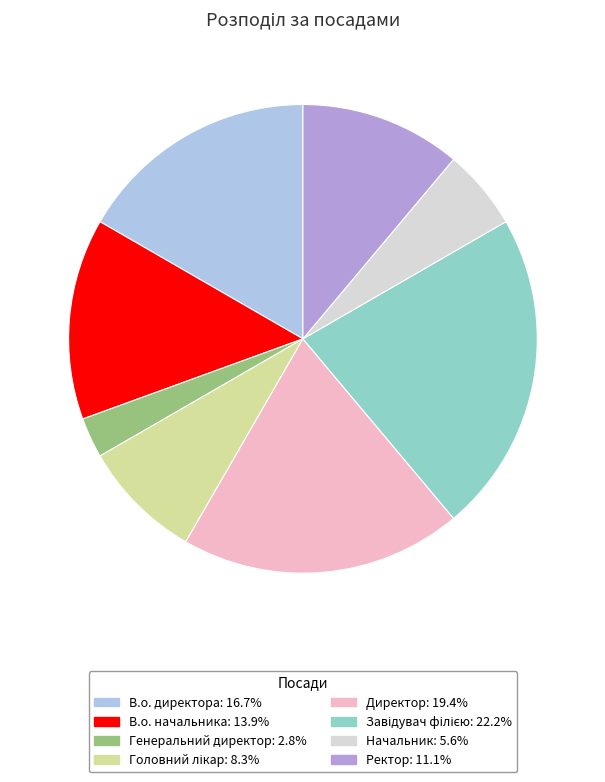

Count the number of slices in the pie.

8